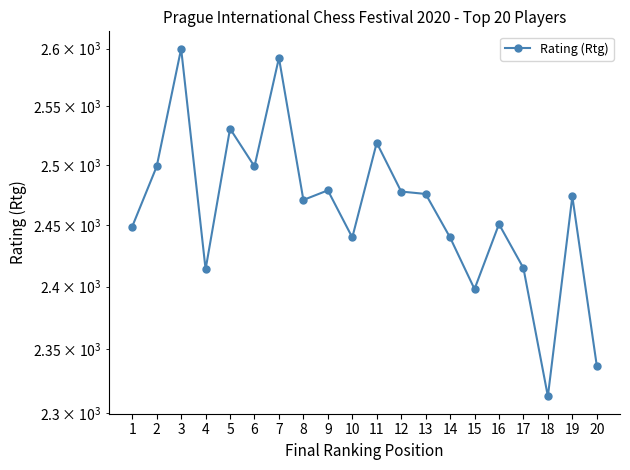

At which category does the chart reach its peak across all series?

3